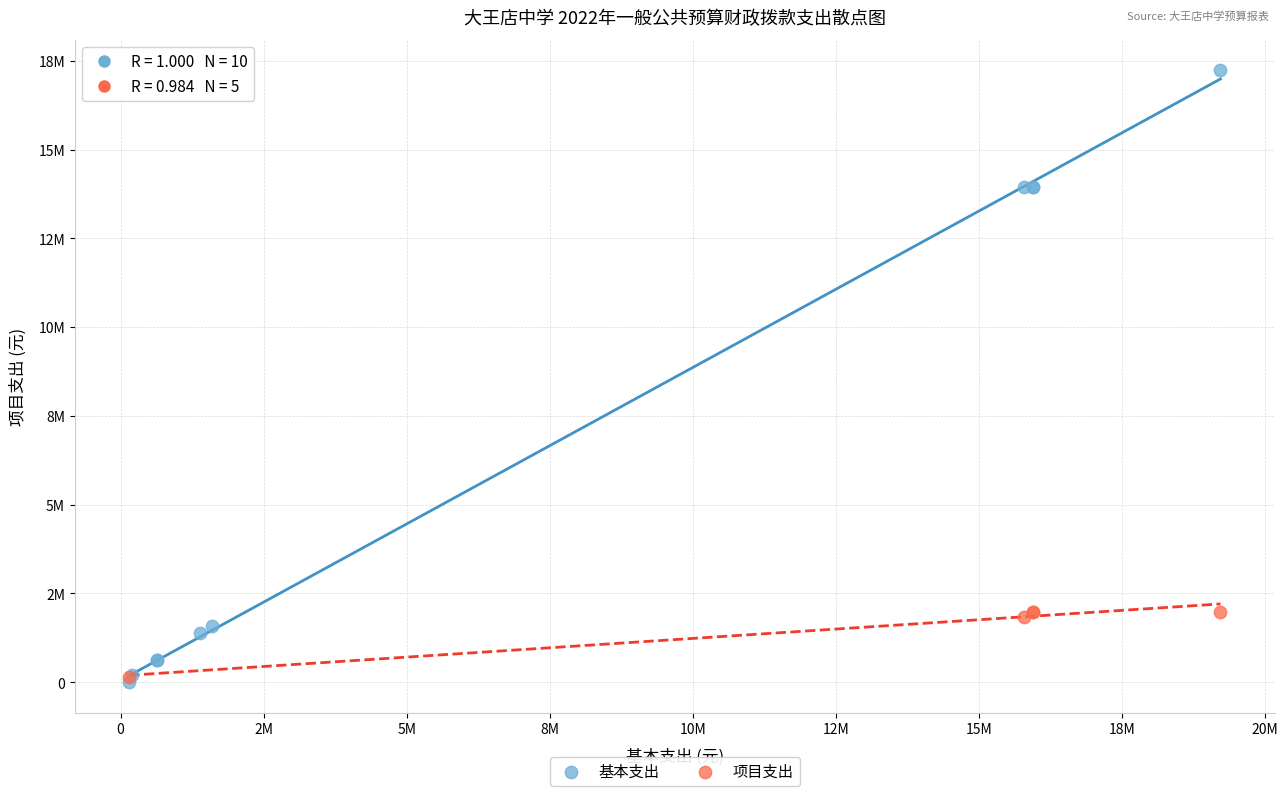

Which series contains the highest Y value?

基本支出